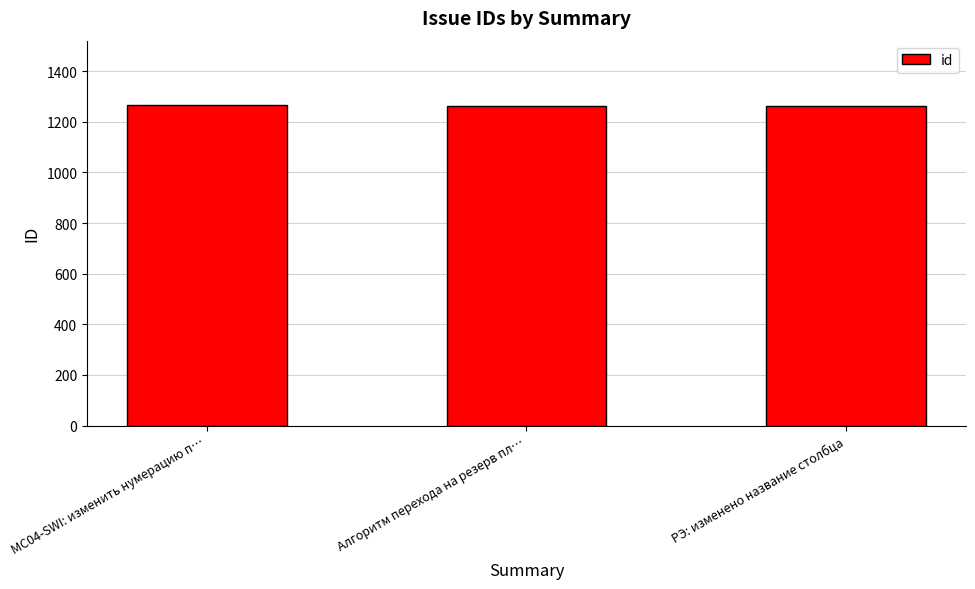

Approximately how many times larger is the value at Алгоритм перехода на резерв пл… compared to MC04-SWI: изменить нумерацию п…?

1.0